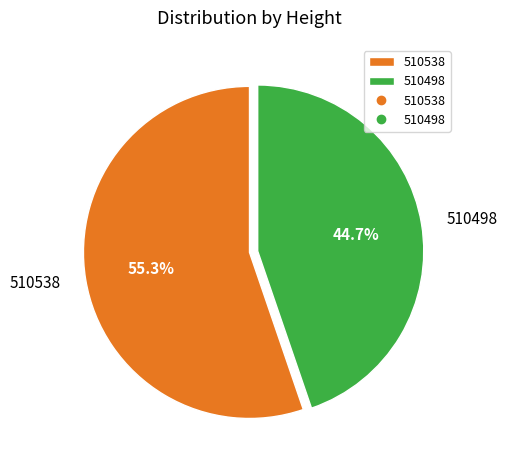

To the nearest percent, what is the difference between the largest and smallest slice percentages?

11%